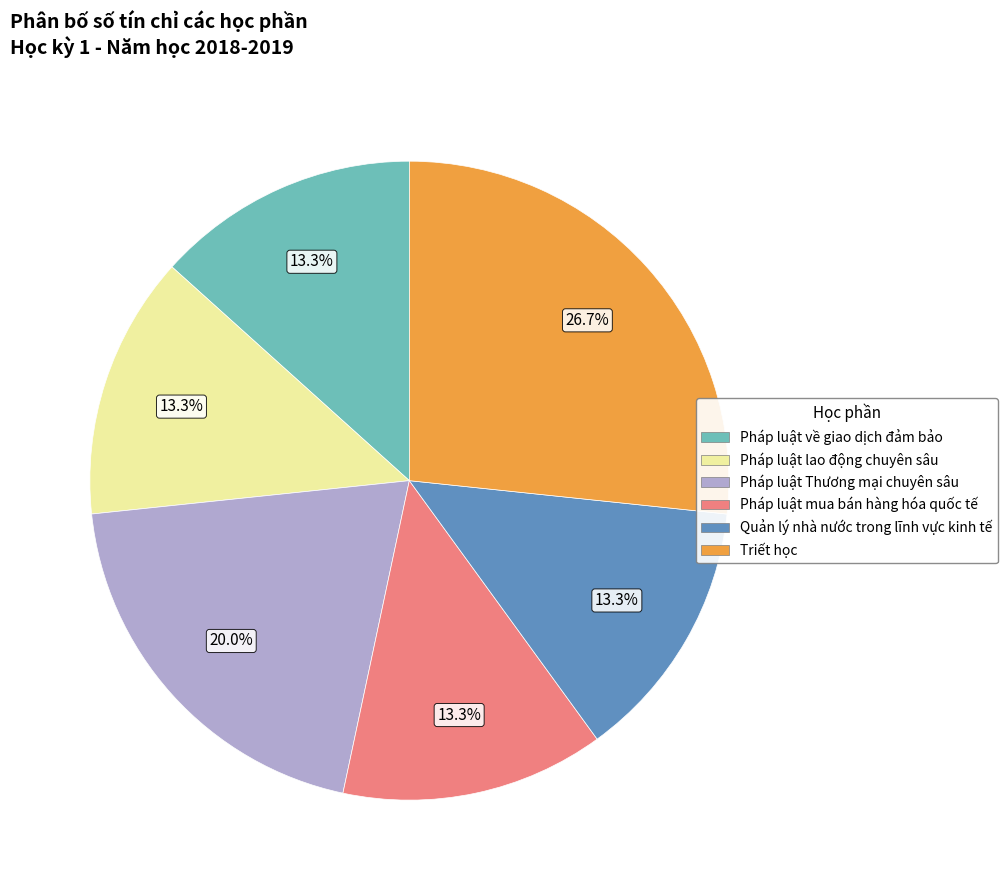

What is the largest slice in the pie chart?

Triết học